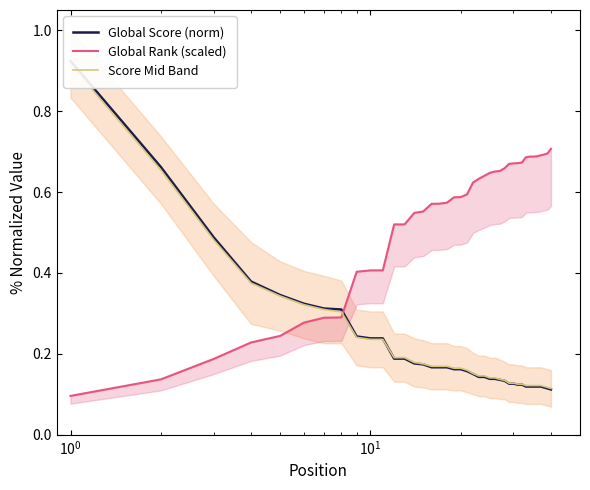

How many distinct data groups are displayed?

3